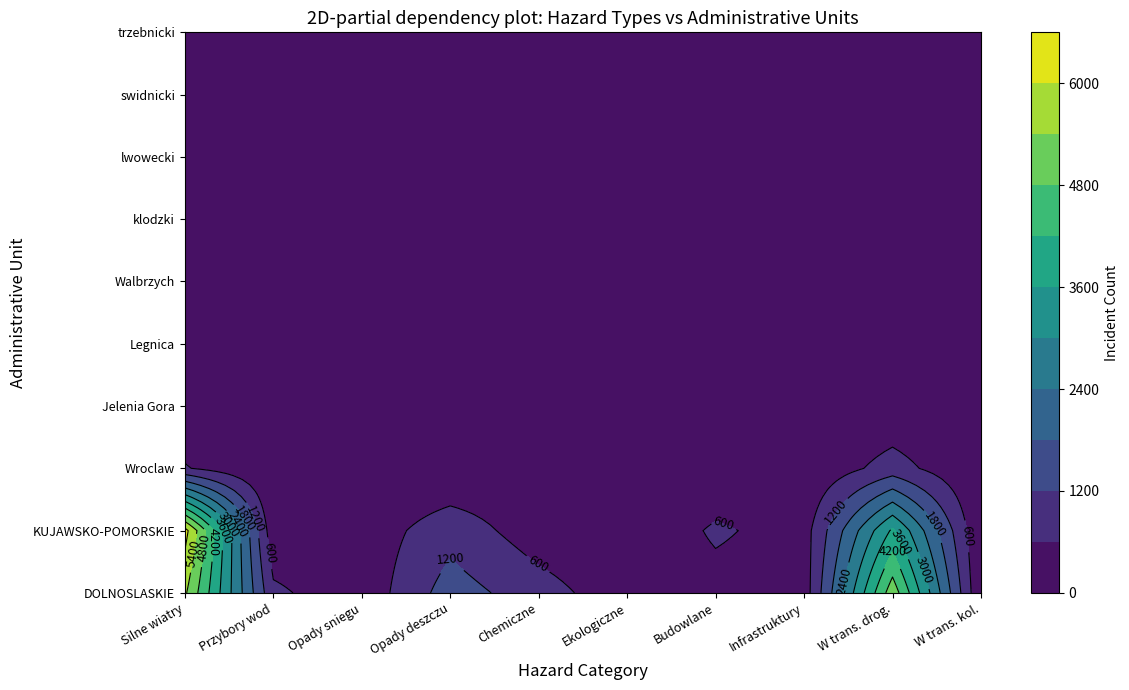

The value of trzebnicki at 8 is 179. True or false?

True